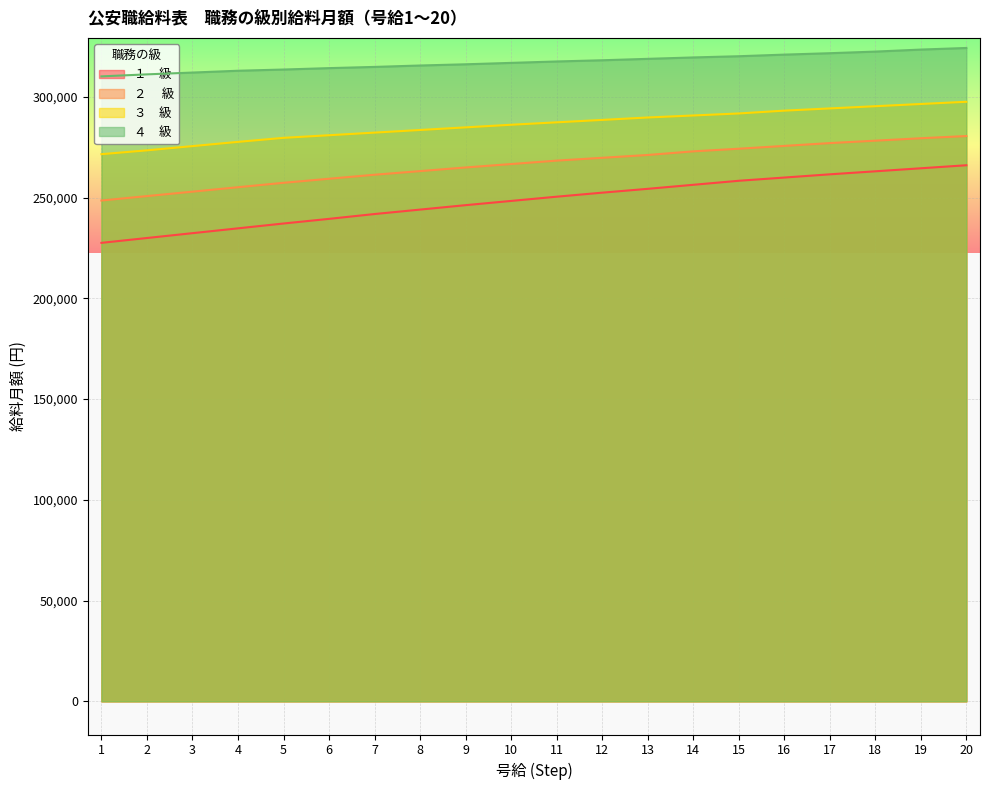

What is the value of the ２ 　級 point at the 3rd from the left?

252900